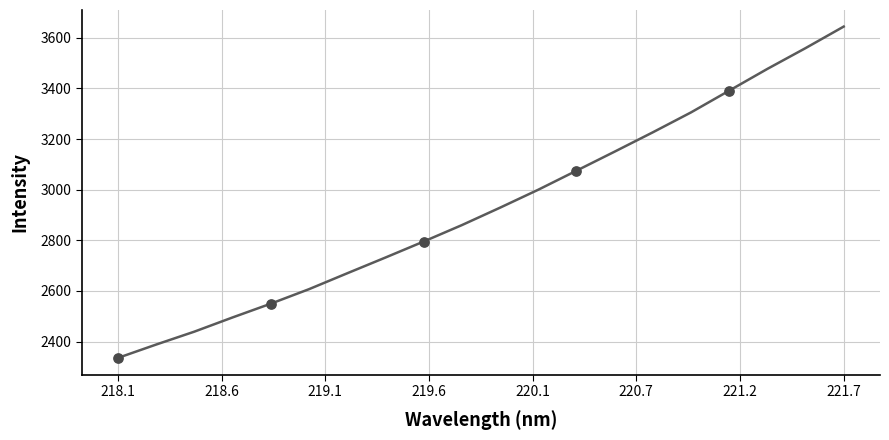

What is the smallest value displayed?

2335.6